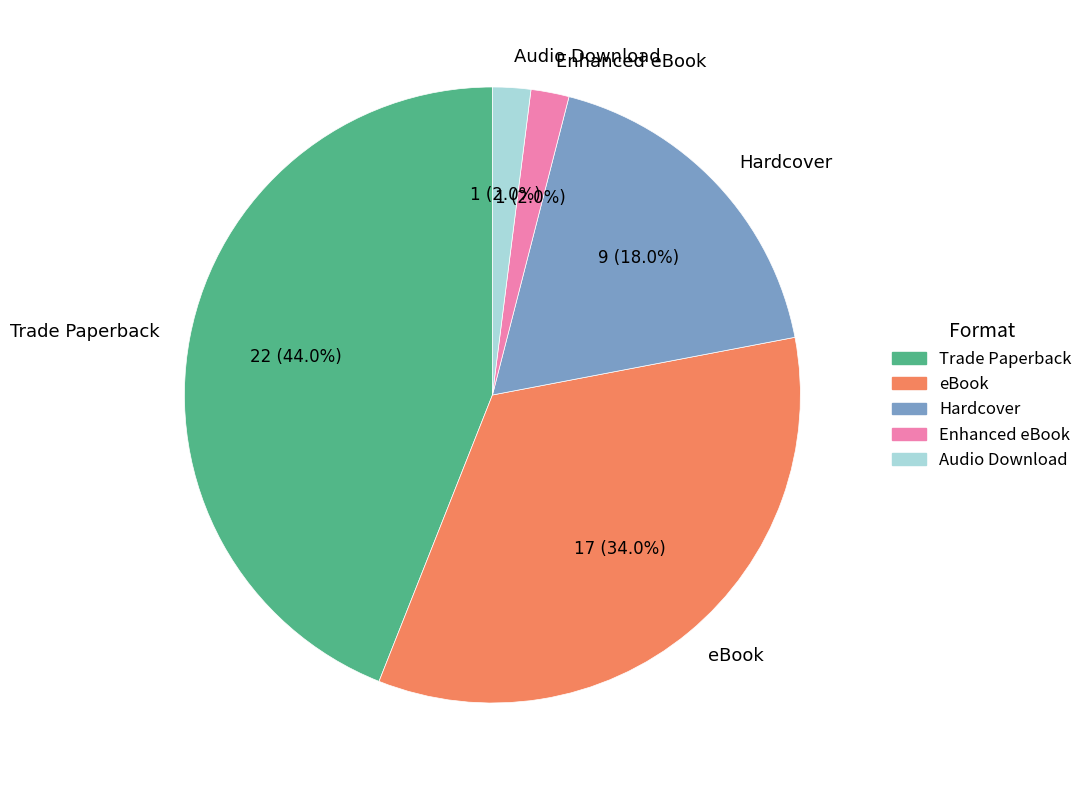

What percentage is the Hardcover slice, to the nearest percent?

18%